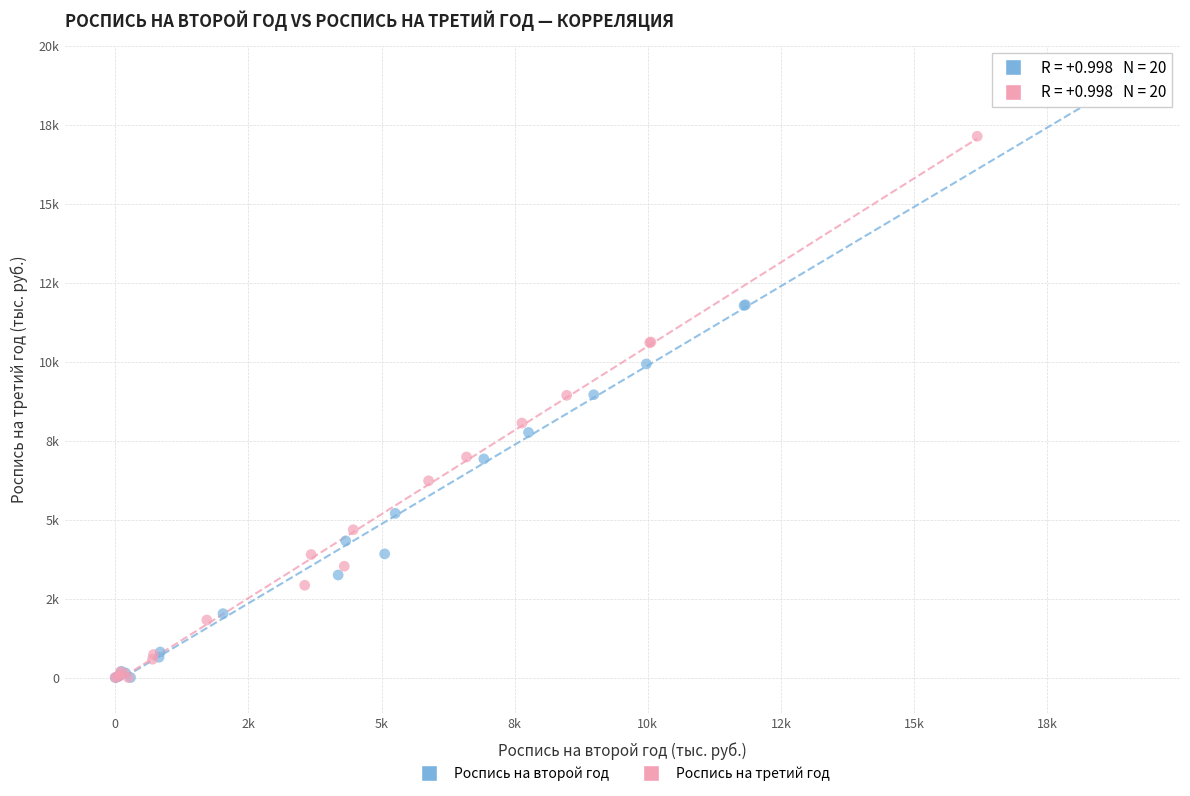

Which series contains the highest Y value?

Роспись на второй год